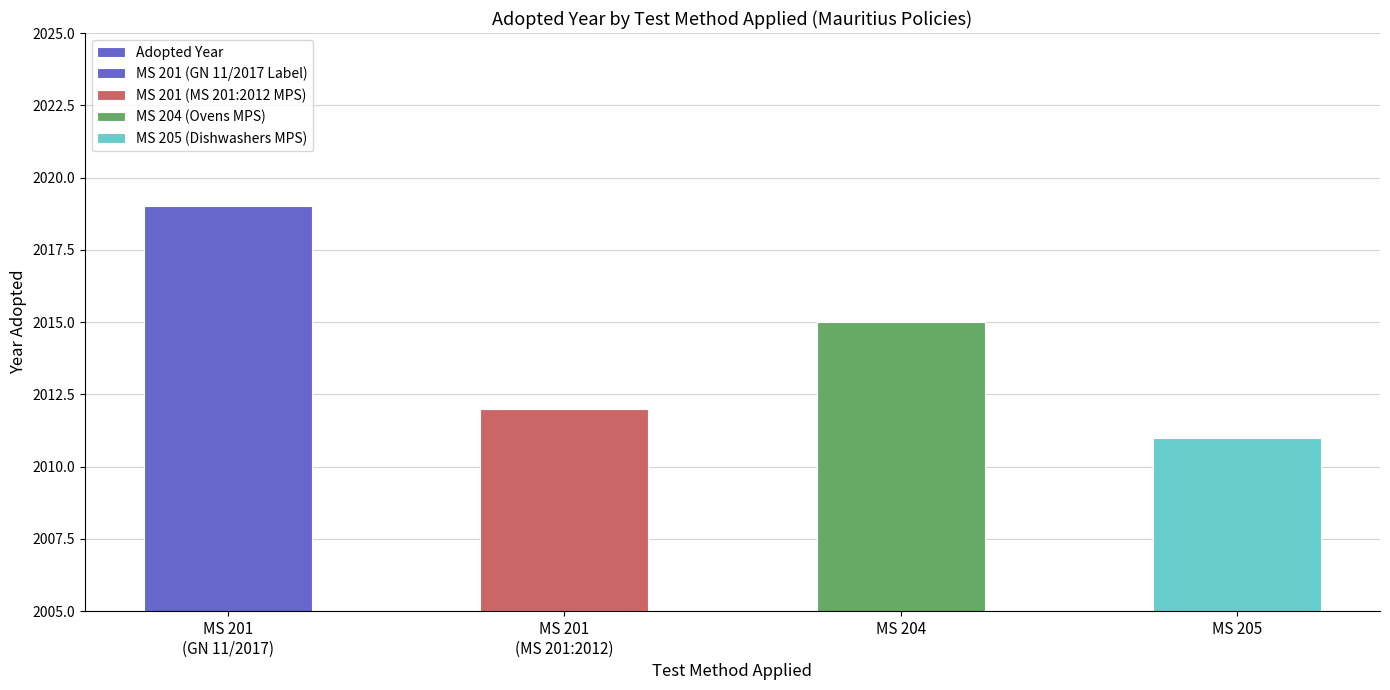

How many bars are there in total?

4